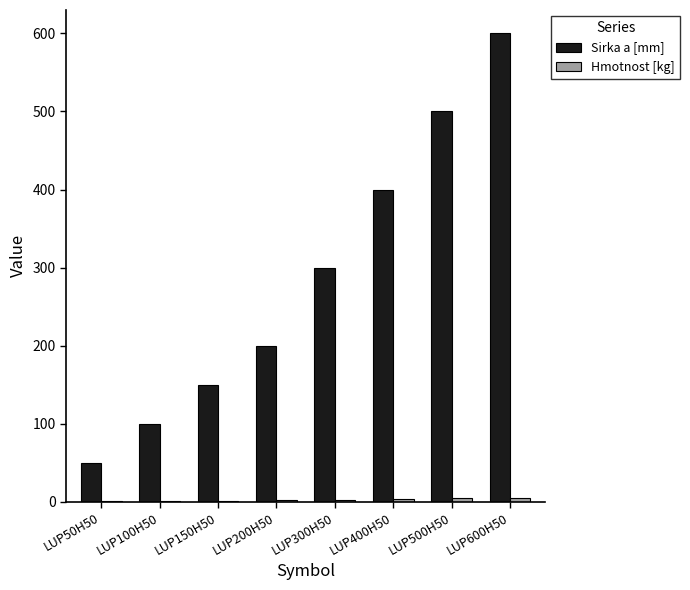

The Sirka a [mm] series shows 400.0 at LUP400H50. True or false?

True